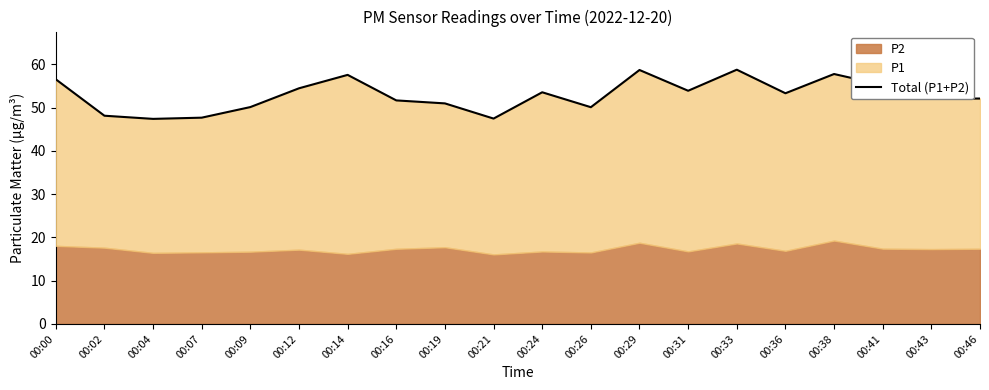

Does the chart have visible grid lines?

No